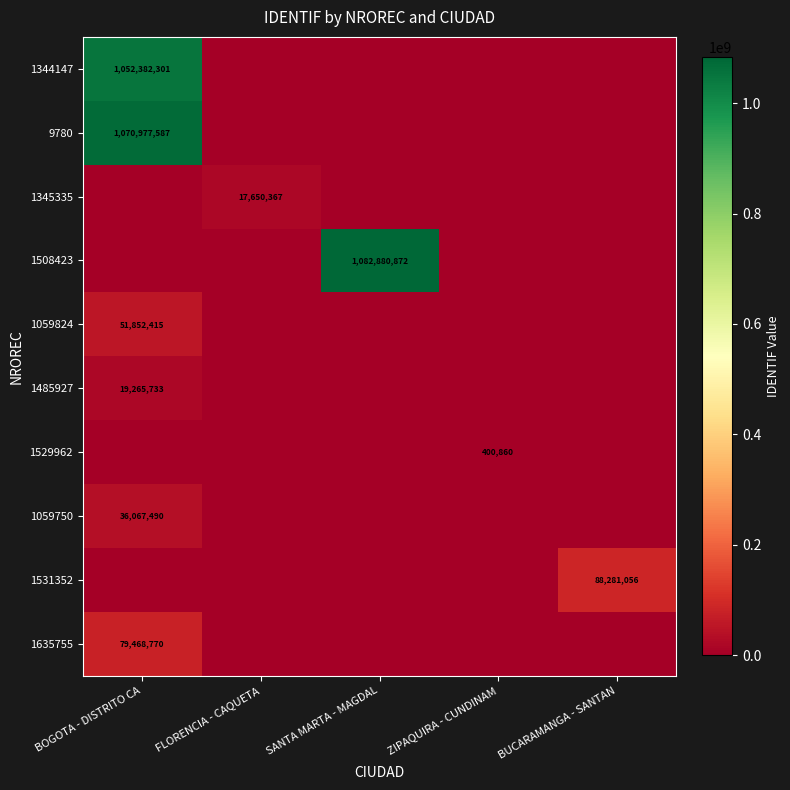

The value of 1059824 at BOGOTA - DISTRITO CA is 79119701. True or false?

False